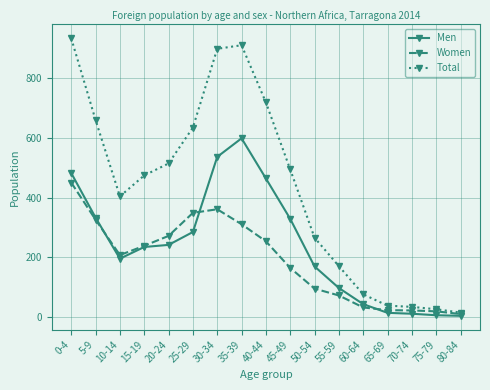

True or false: Total and Men cross at least once.

False